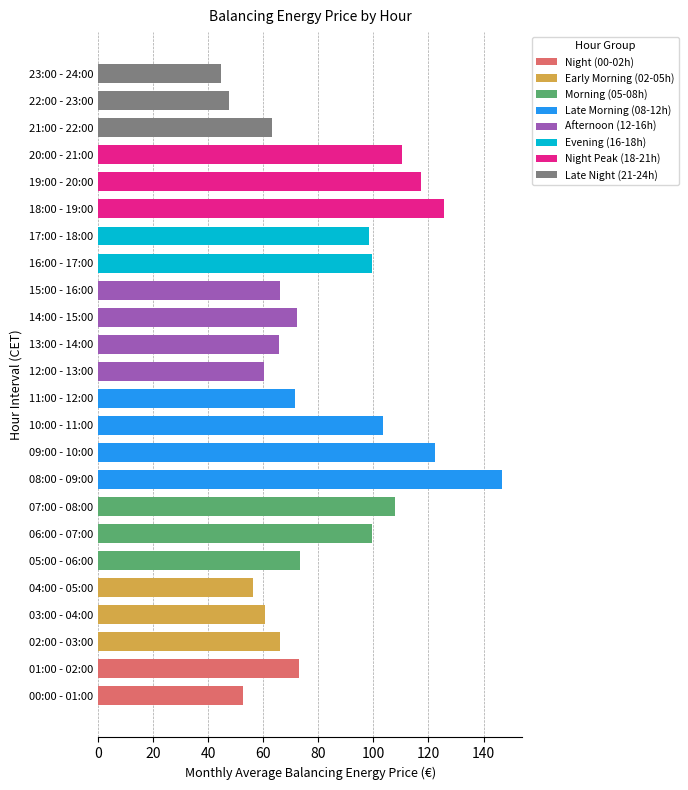

How many values are below 72?

11